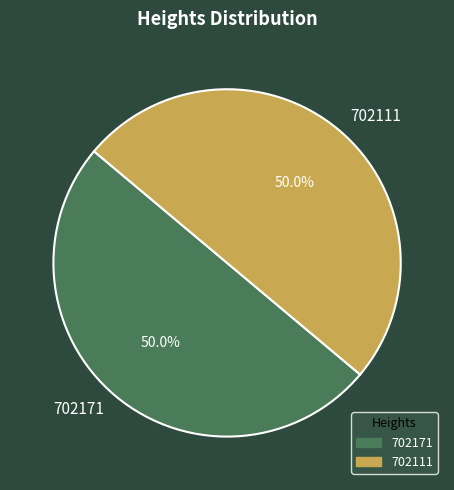

What percentage do 702171 and 702111 together represent?

100.0%